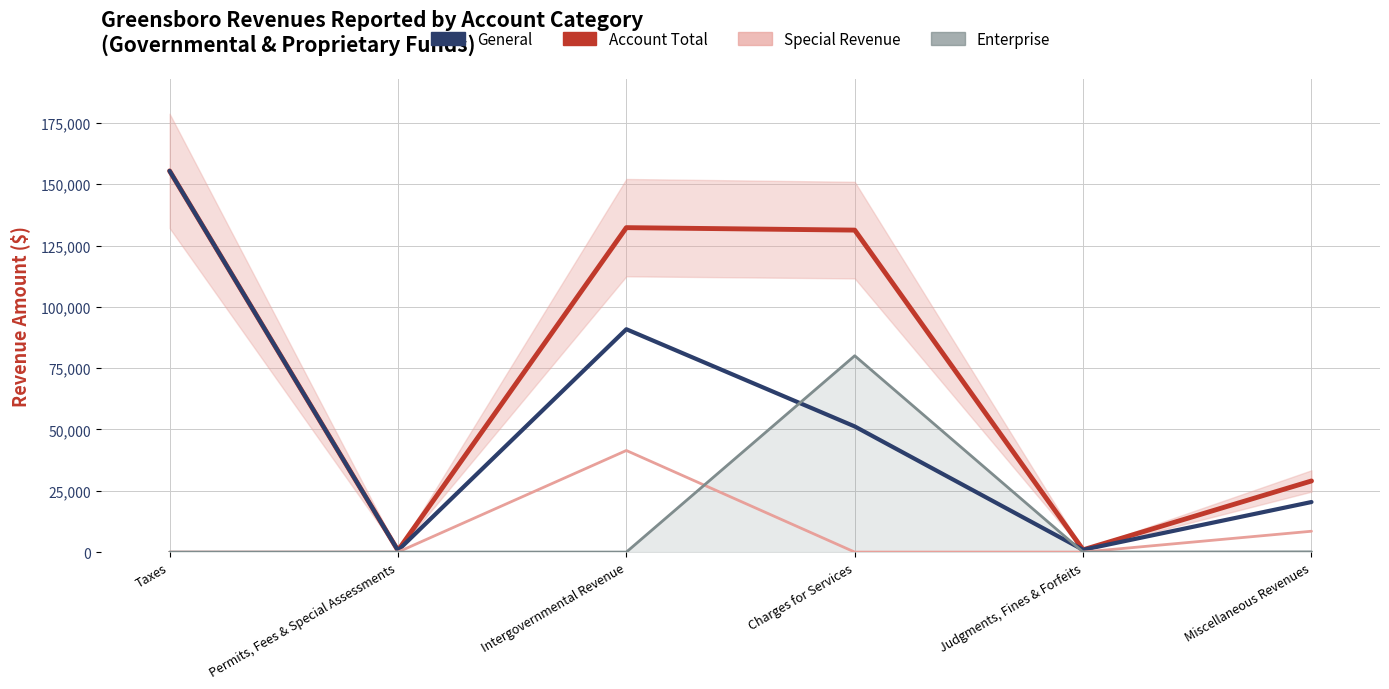

True or false: General and Special Revenue cross at least once.

False